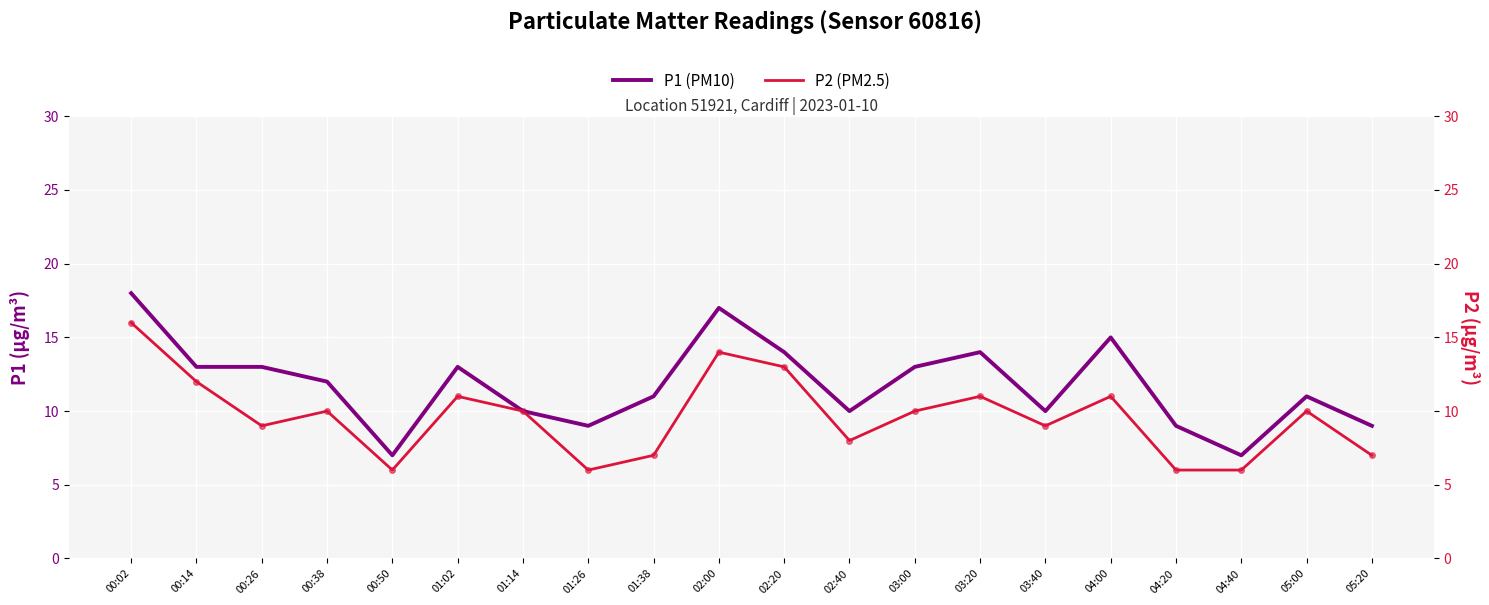

How many values in the P2 (PM2.5) scatter series exceed 10?

7